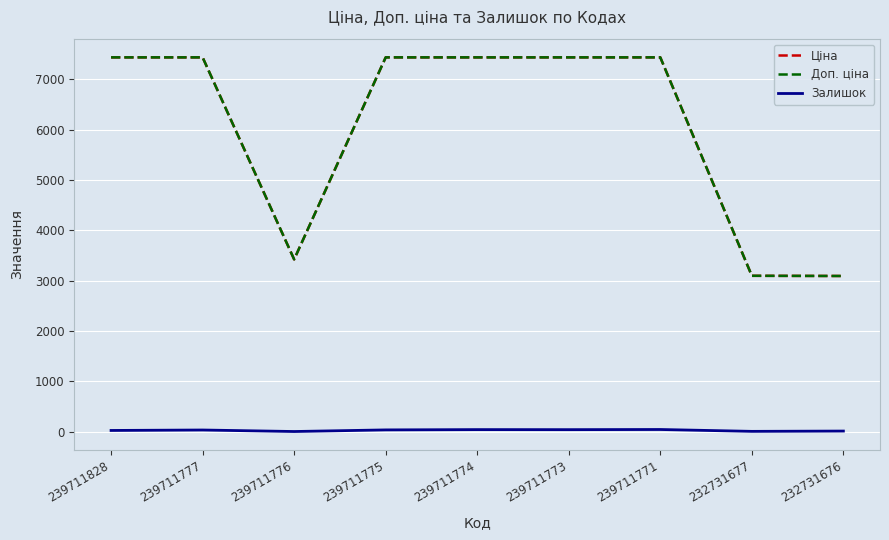

At which label does Доп. ціна first exceed 7436?

239711828